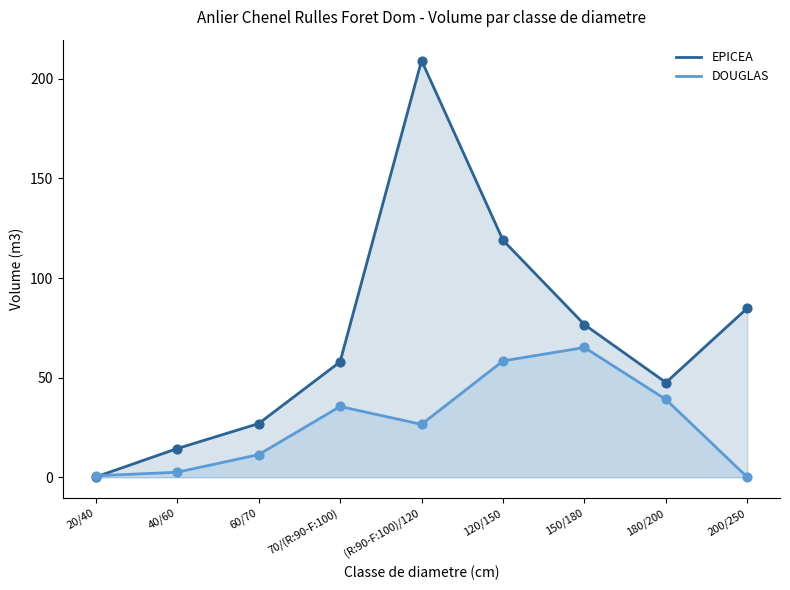

What are all the series names shown in the legend?

EPICEA, DOUGLAS